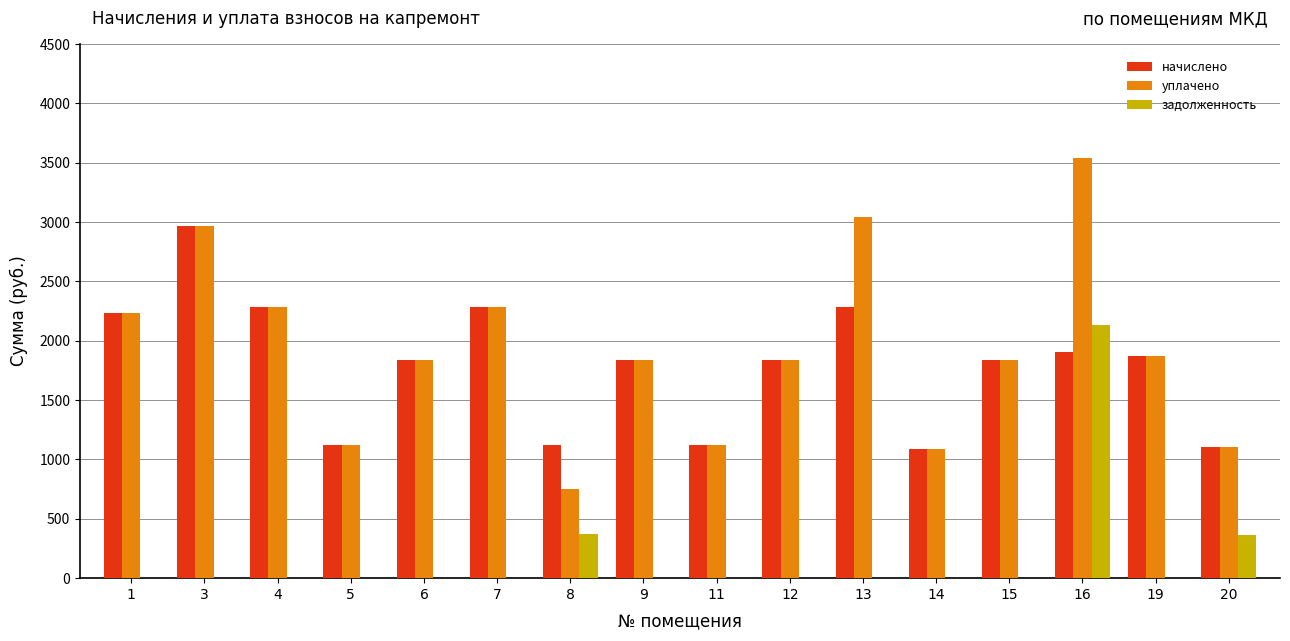

How many groups of bars are there?

16